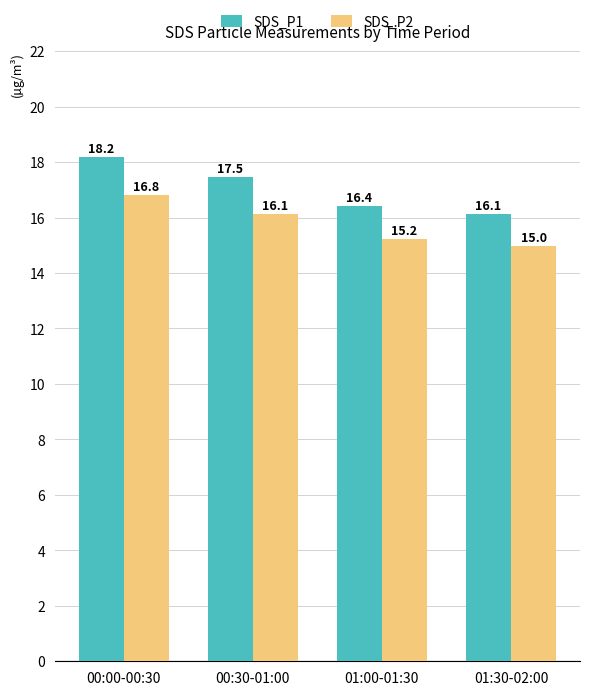

What are all the series names shown in the legend?

SDS_P1, SDS_P2